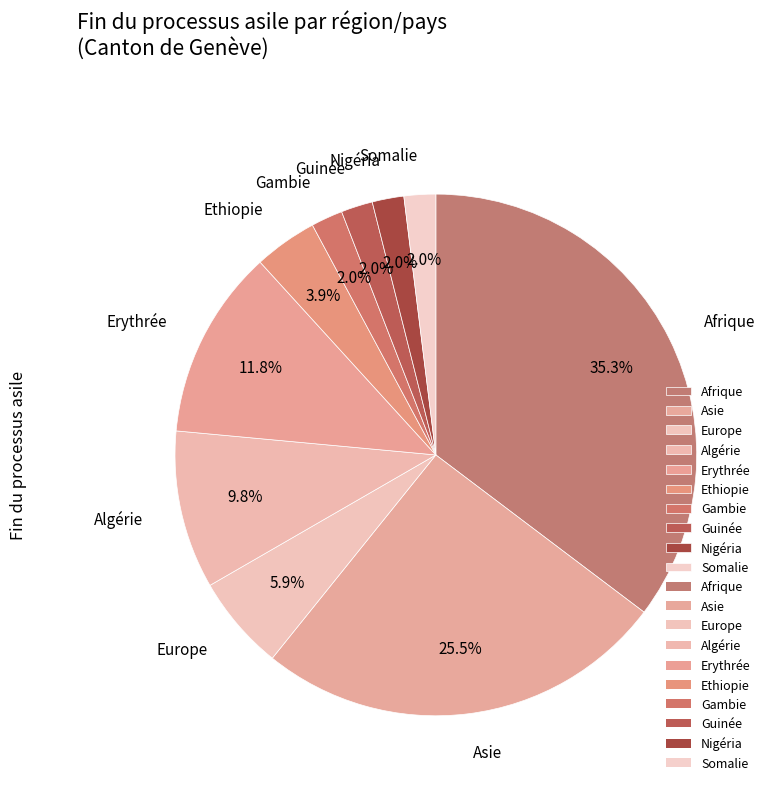

Approximately how many times larger is the value at Somalie compared to Gambie?

1.0